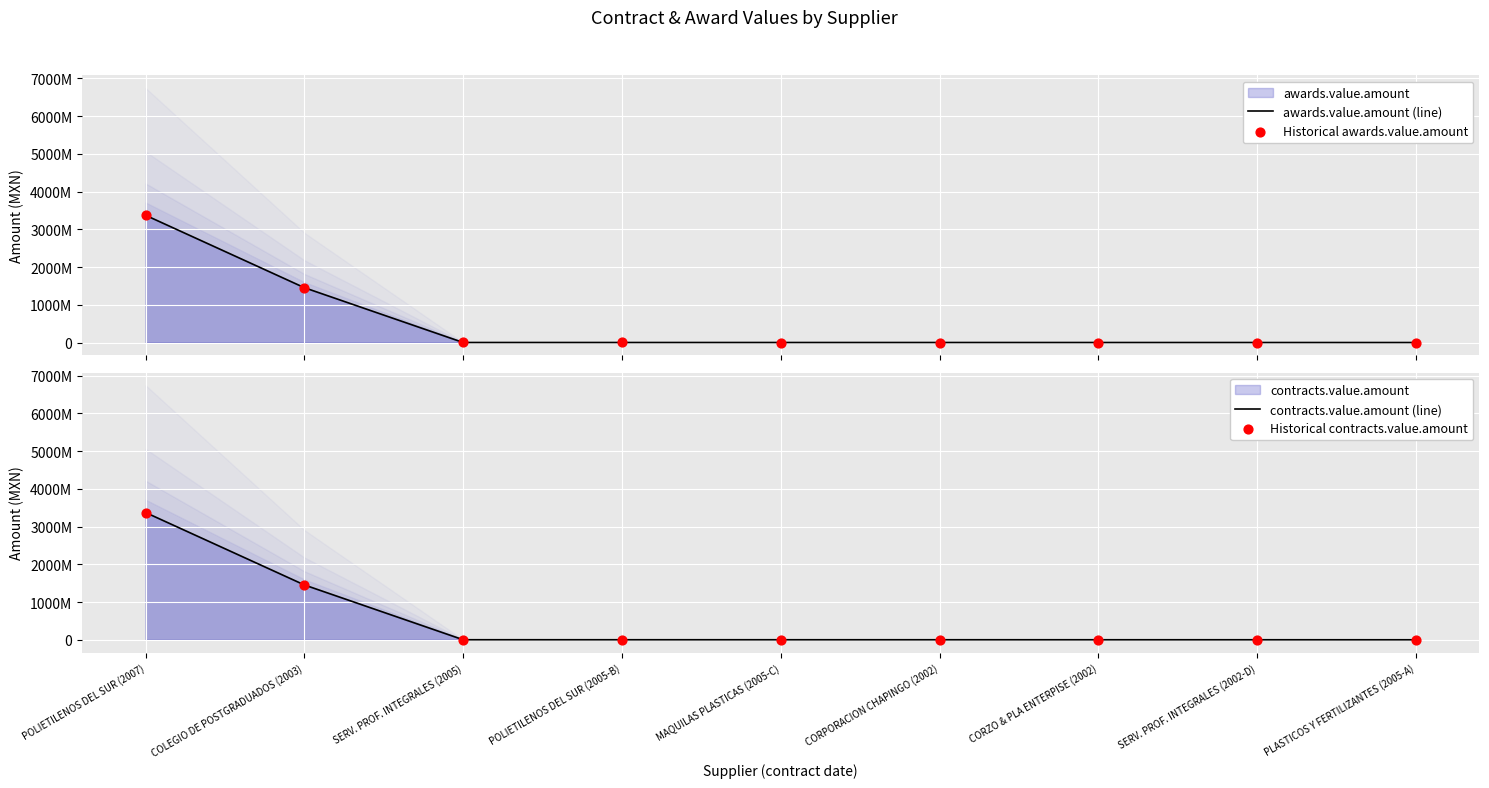

Which series reaches the maximum Y coordinate?

awards.value.amount (line)